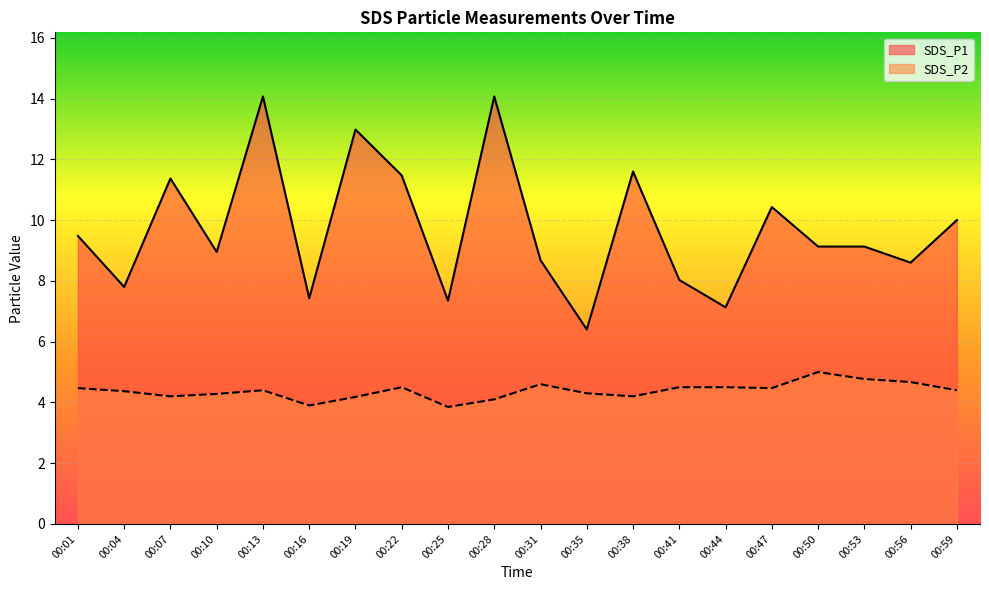

Which label corresponds to the largest value in the chart?

00:13